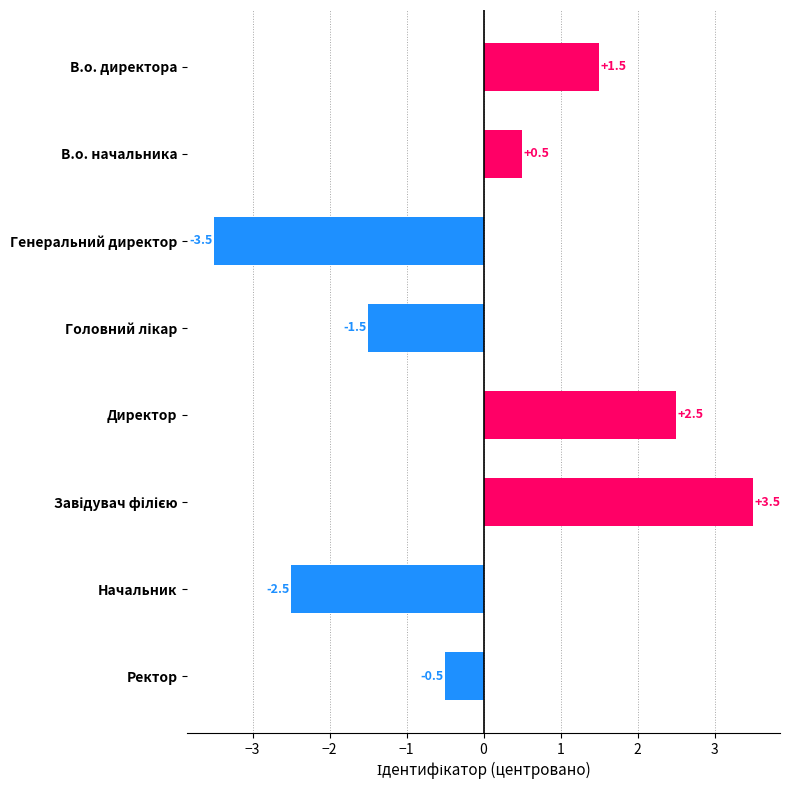

Reading top to bottom, transcribe all the data shown in this chart.

1.5	0.5	-3.5	-1.5	2.5	3.5	-2.5	-0.5